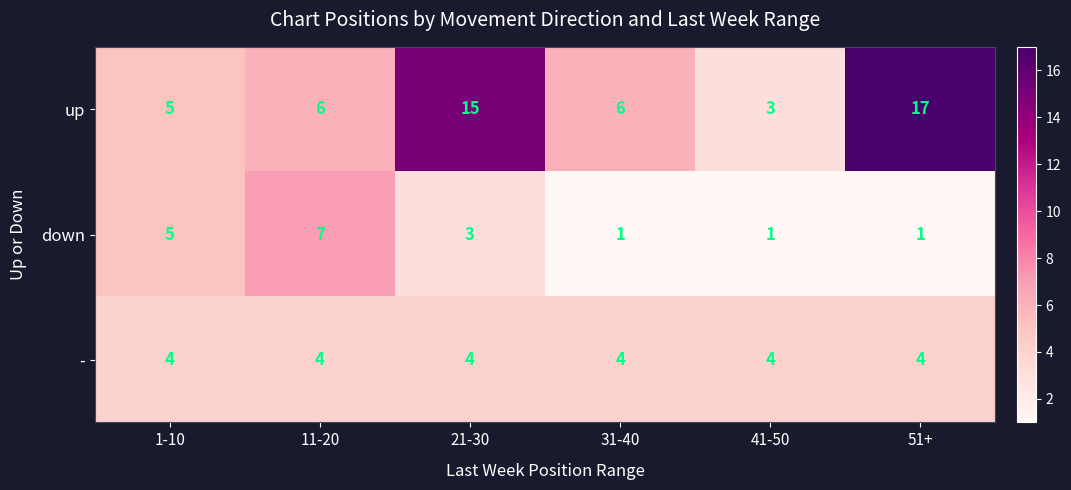

Count the down values in the range 1 to 5.

5